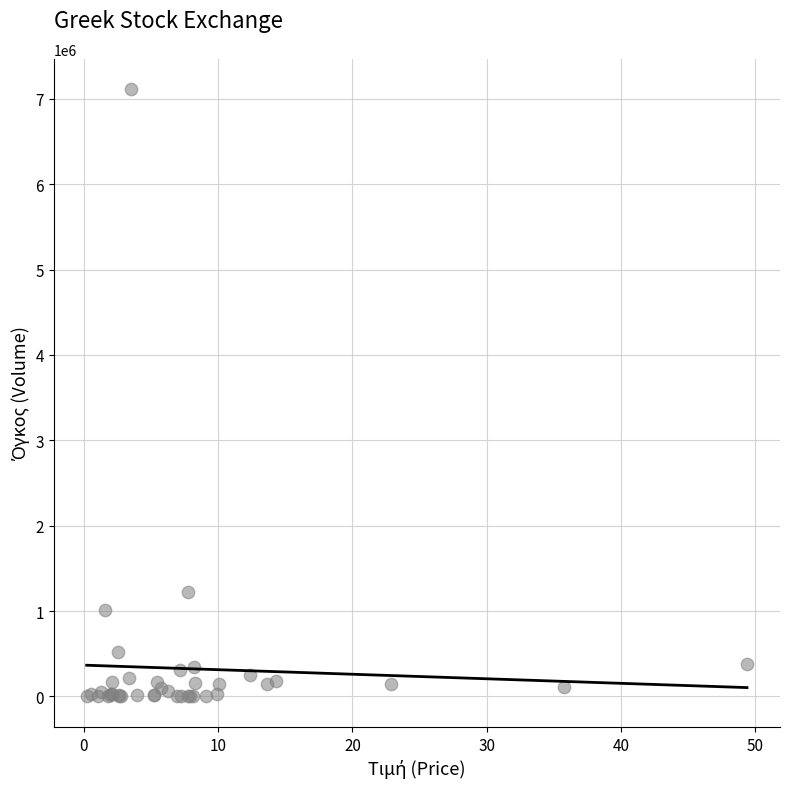

What Y value in the scatter plot is closest to 3556213?

1228837